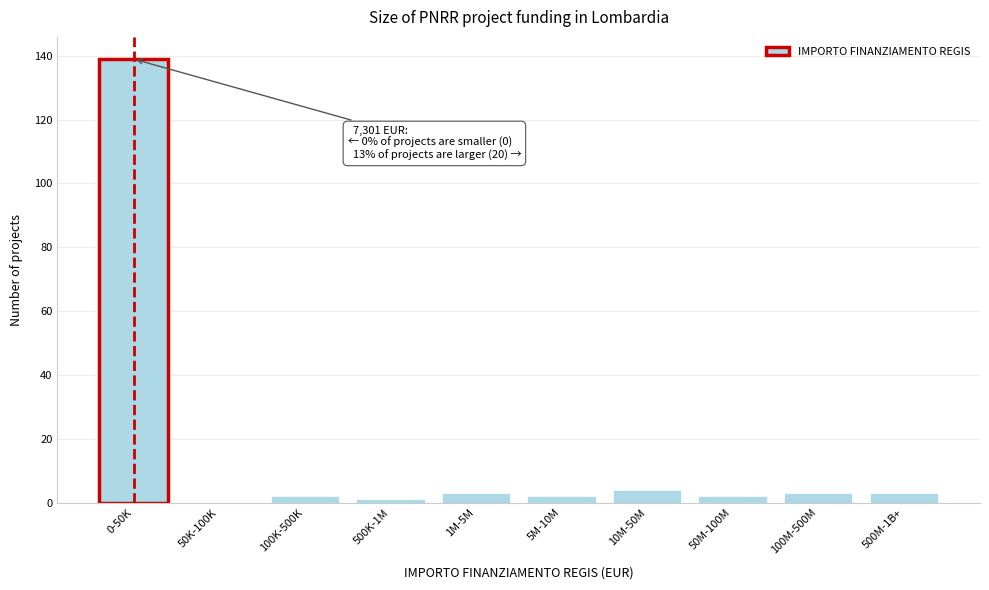

Reading right to left, what are all the values shown in this chart?

500M-1B+=3	100M-500M=3	50M-100M=2	10M-50M=4	5M-10M=2	1M-5M=3	500K-1M=1	100K-500K=2	50K-100K=0	0-50K=139